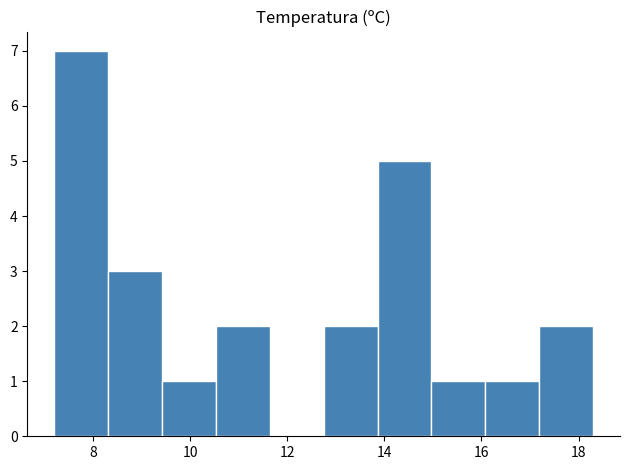

What is the height of the bar covering 7.2 to 8.4 on the x-axis? Neither the bar edges nor the heights are printed on the chart, so give them approximately, as read against the axes.

7